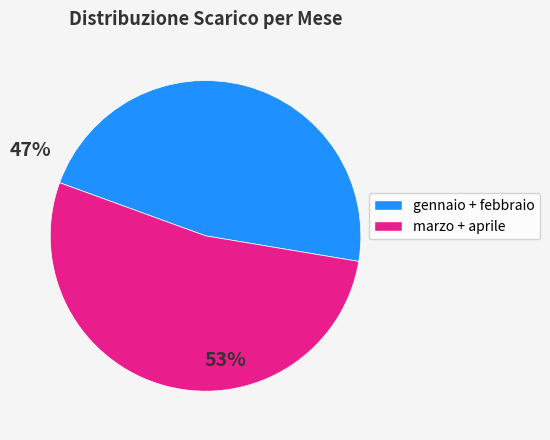

Combined, do marzo + aprile and gennaio + febbraio account for over 50%?

Yes